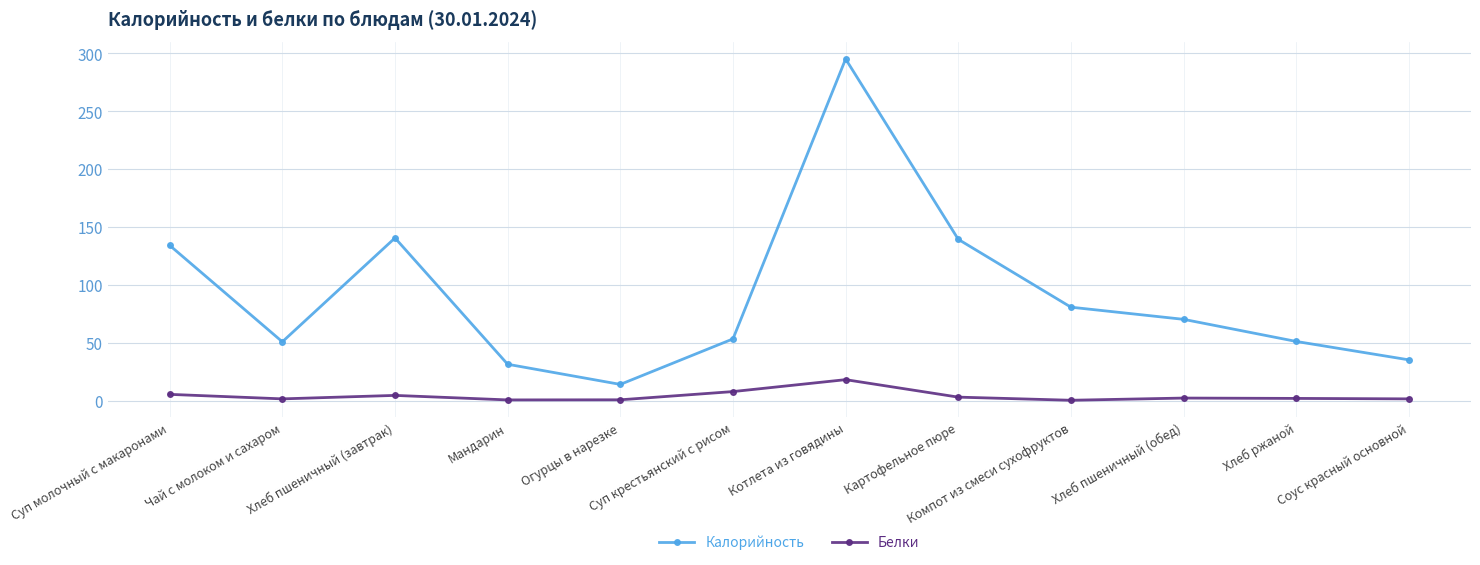

True or false: Белки and Калорийность cross at least once.

False